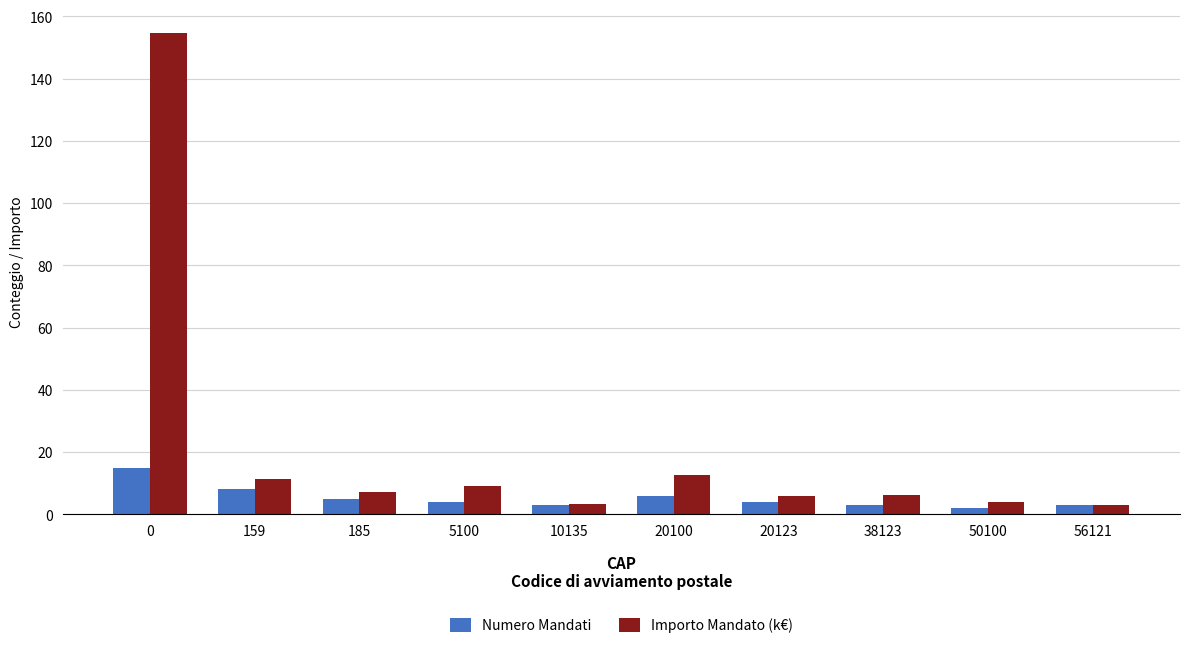

How many data points does each series have?

10